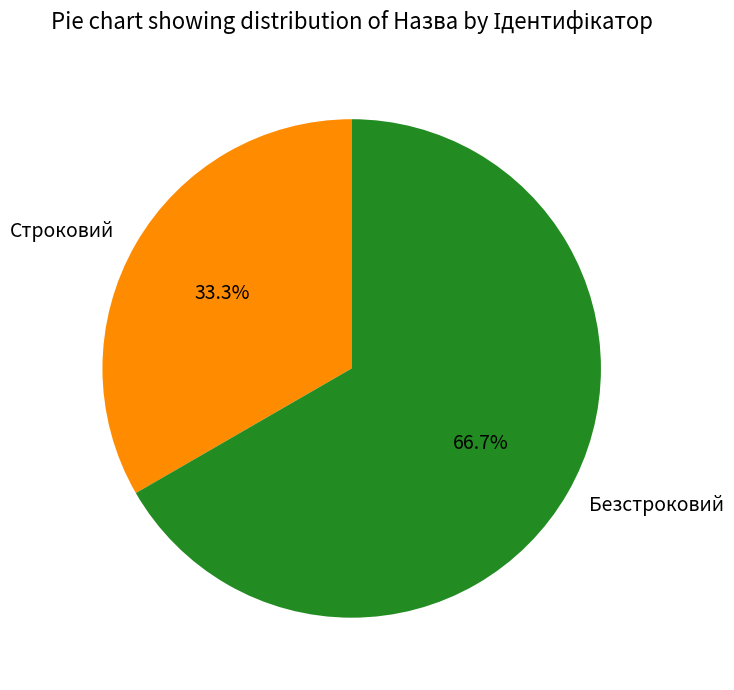

Rank the categories by value from lowest to highest.

Строковий, Безстроковий